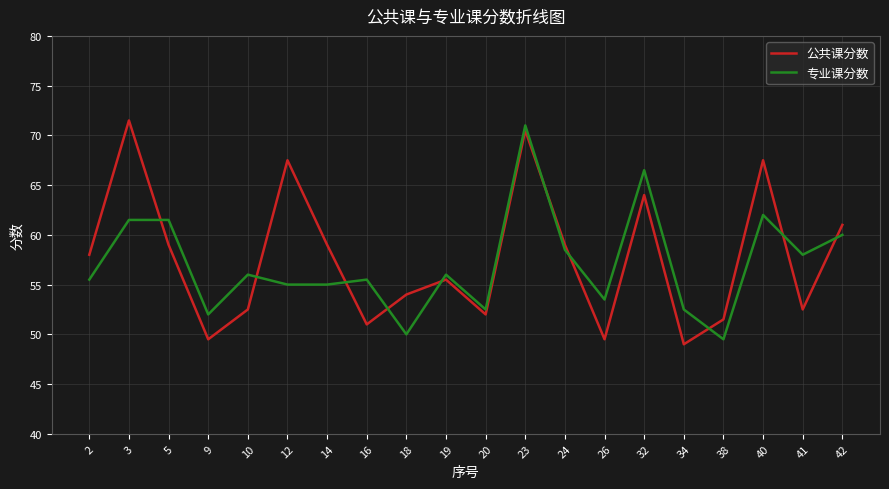

What is the difference between the 专业课分数 values at 32 and 9?

14.5